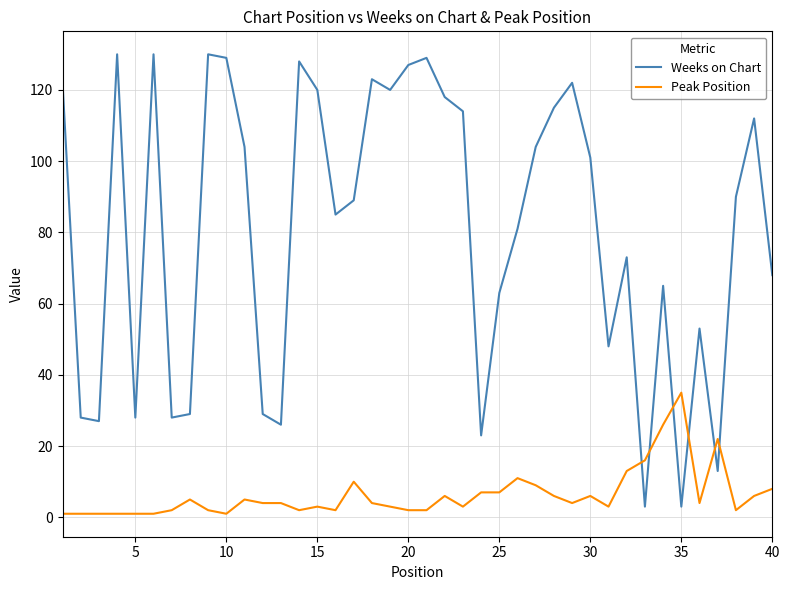

What are all the series names shown in the legend?

Weeks on Chart, Peak Position